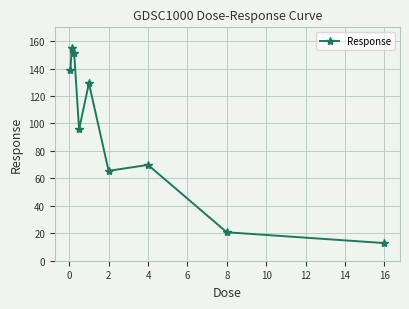

What is the sum of all values?

839.0